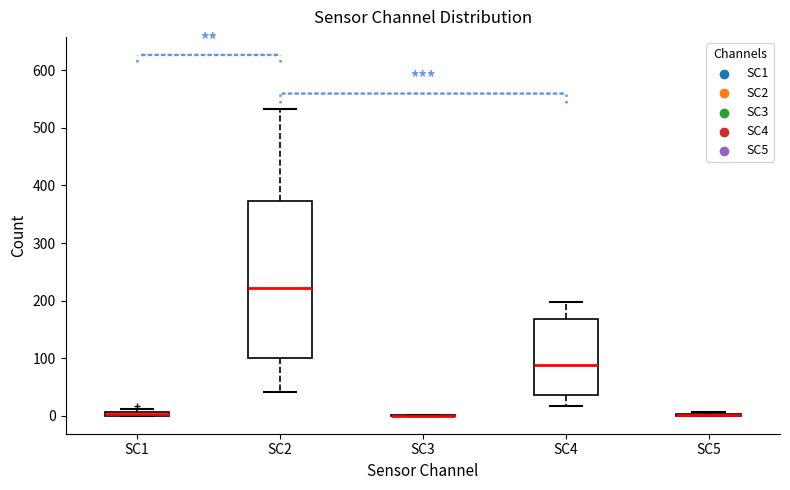

Where is the upper edge of the box for SC4 on the y-axis? The values are not printed on the chart, so give them approximately, as read against the axis.

170